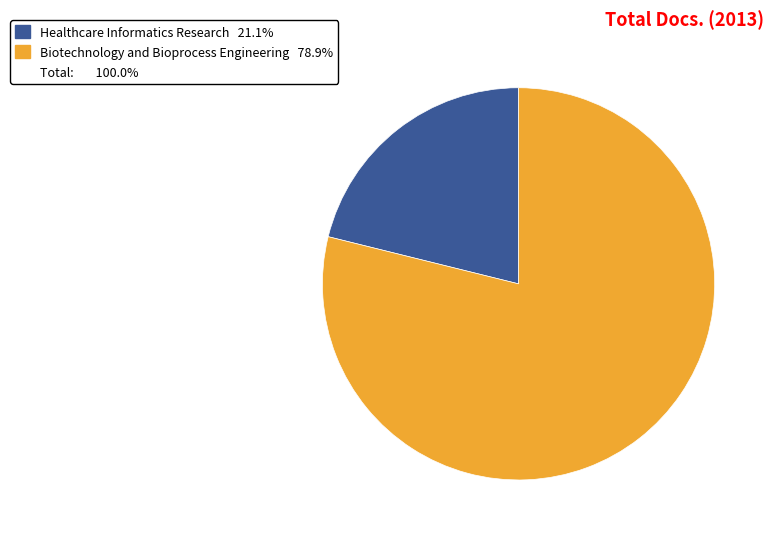

How many segments does this pie chart have?

2